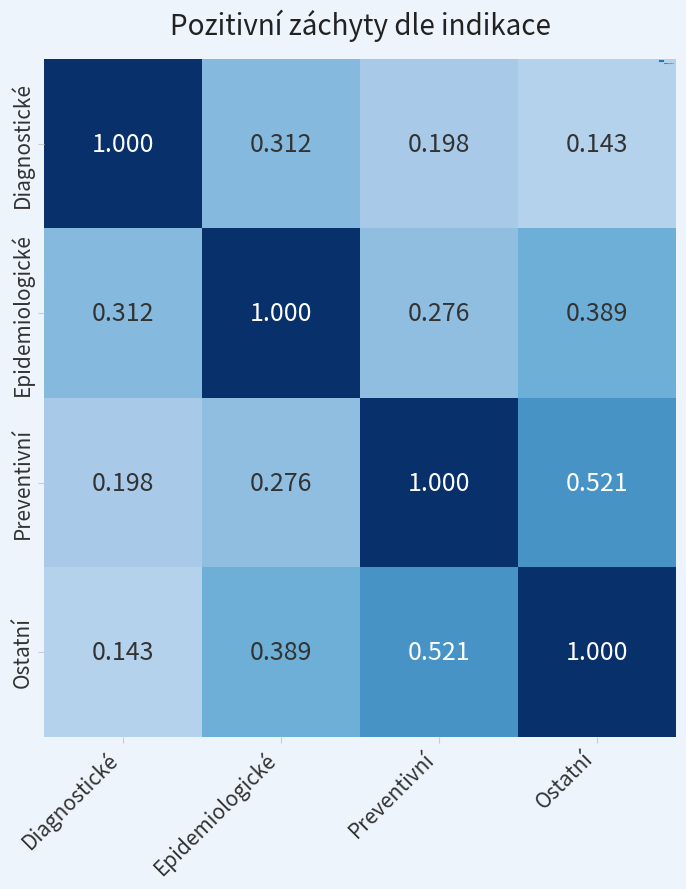

How many distinct data groups are displayed?

4